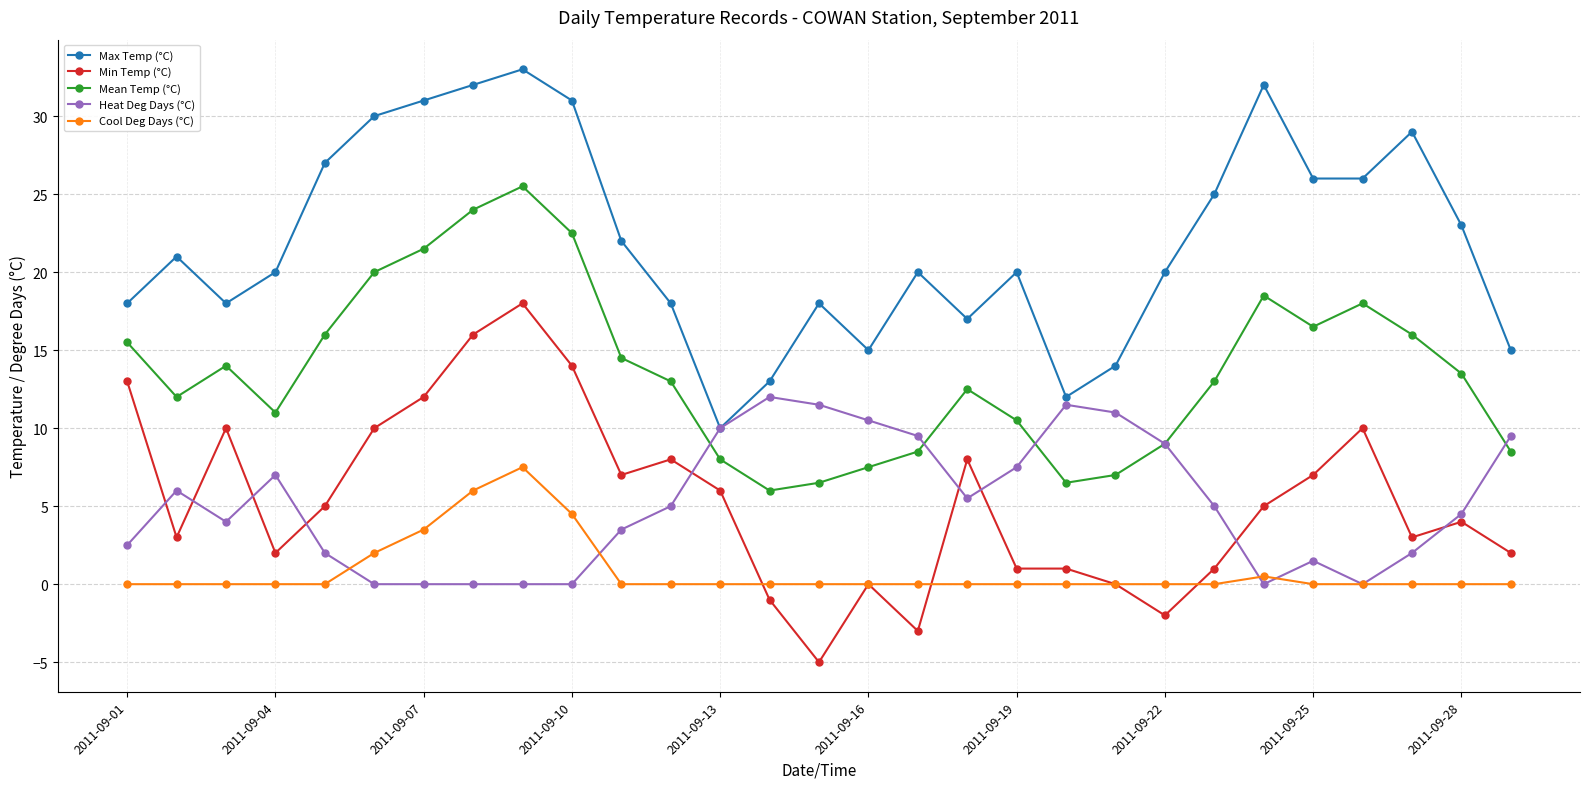

What is the smallest value displayed?

-5.0